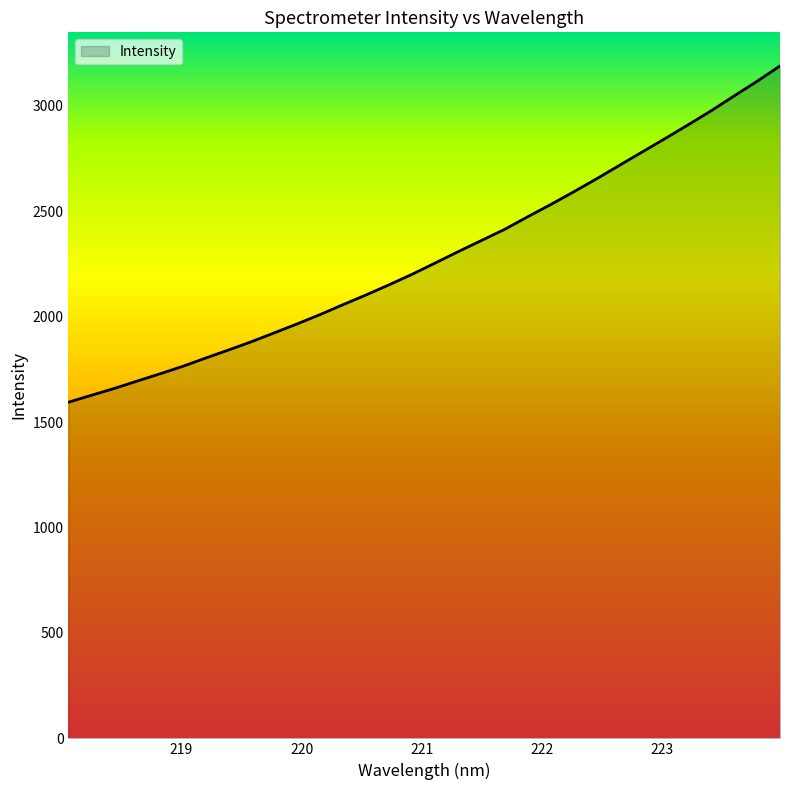

What is the smallest value displayed?

1594.7